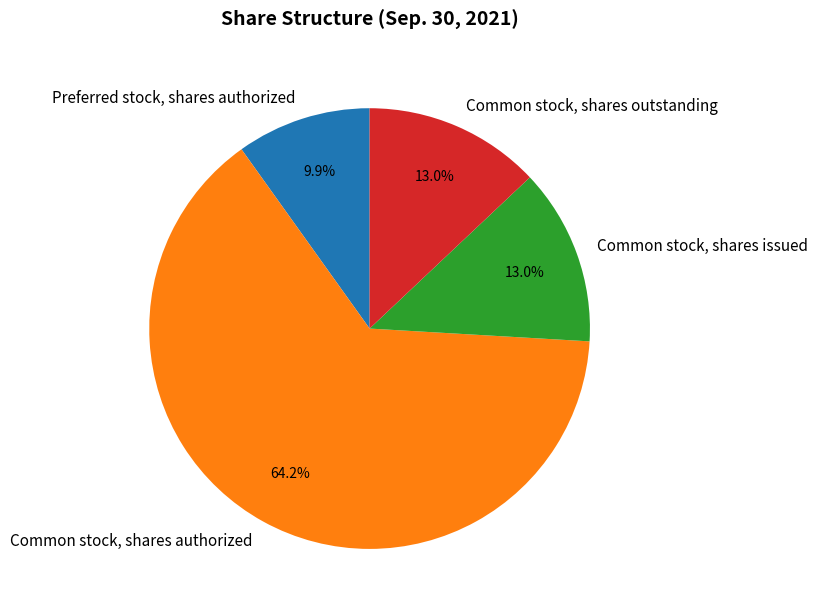

To the nearest percent, what portion does Common stock, shares outstanding represent?

13%